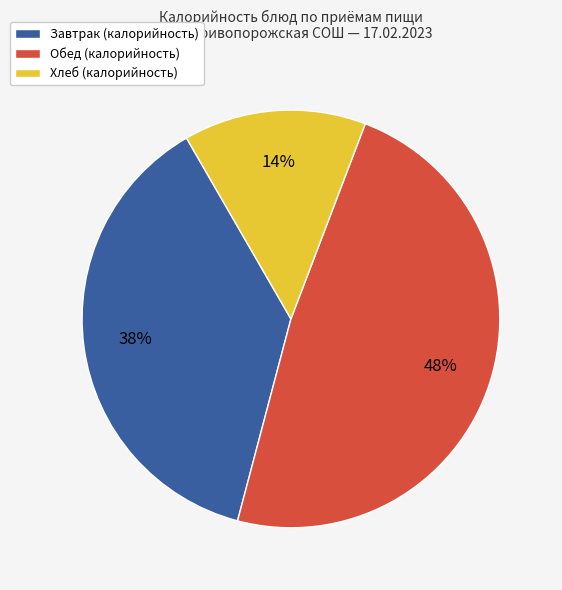

Which slice is the largest?

Обед (калорийность)